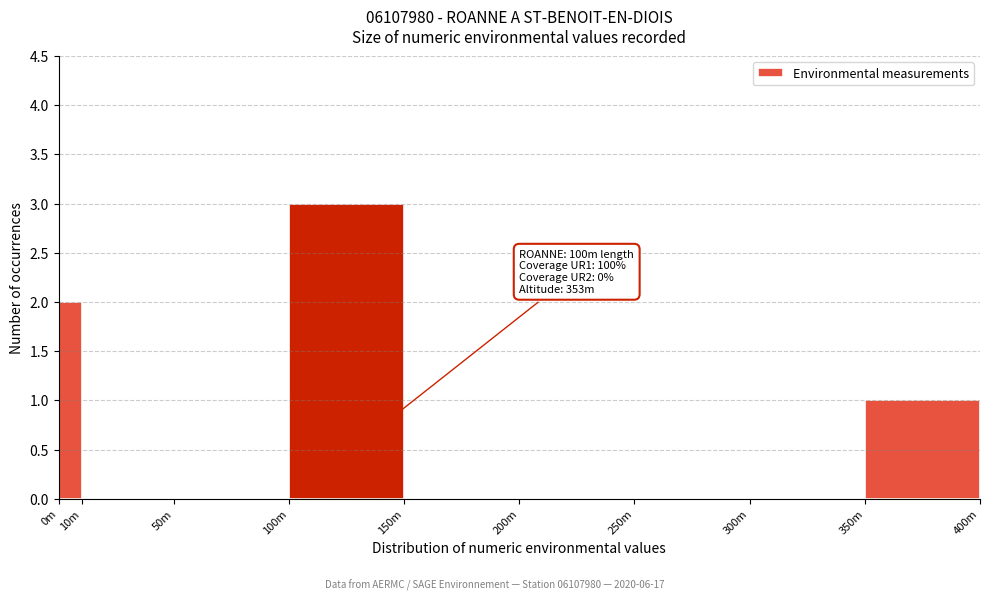

Reading left to right, transcribe all the data shown in this chart.

0m=2	10m=0	50m=0	100m=3	150m=0	200m=0	250m=0	300m=0	350m=1